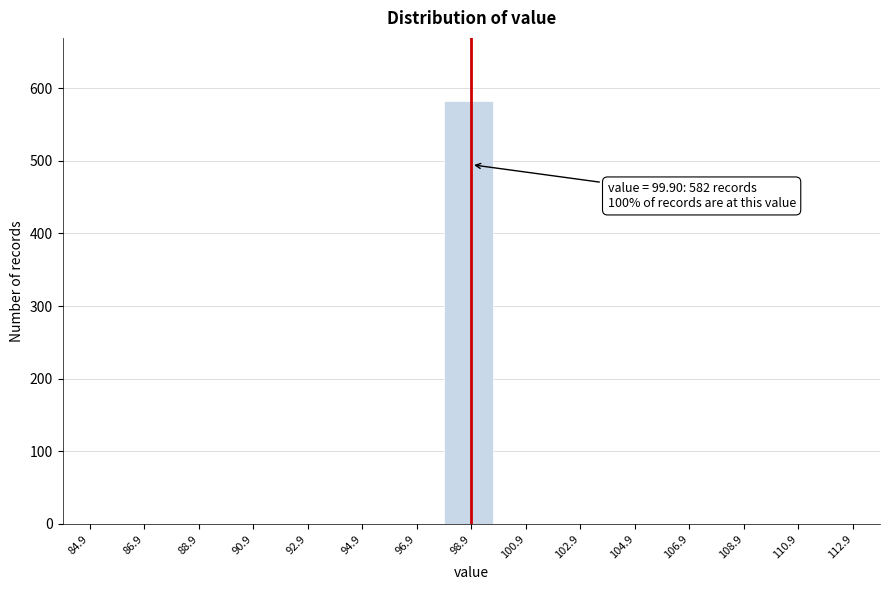

Reading left to right, what are all the values shown in this chart?

84.9=0	86.9=0	88.9=0	90.9=0	92.9=0	94.9=0	96.9=0	98.9=582	100.9=0	102.9=0	104.9=0	106.9=0	108.9=0	110.9=0	112.9=0